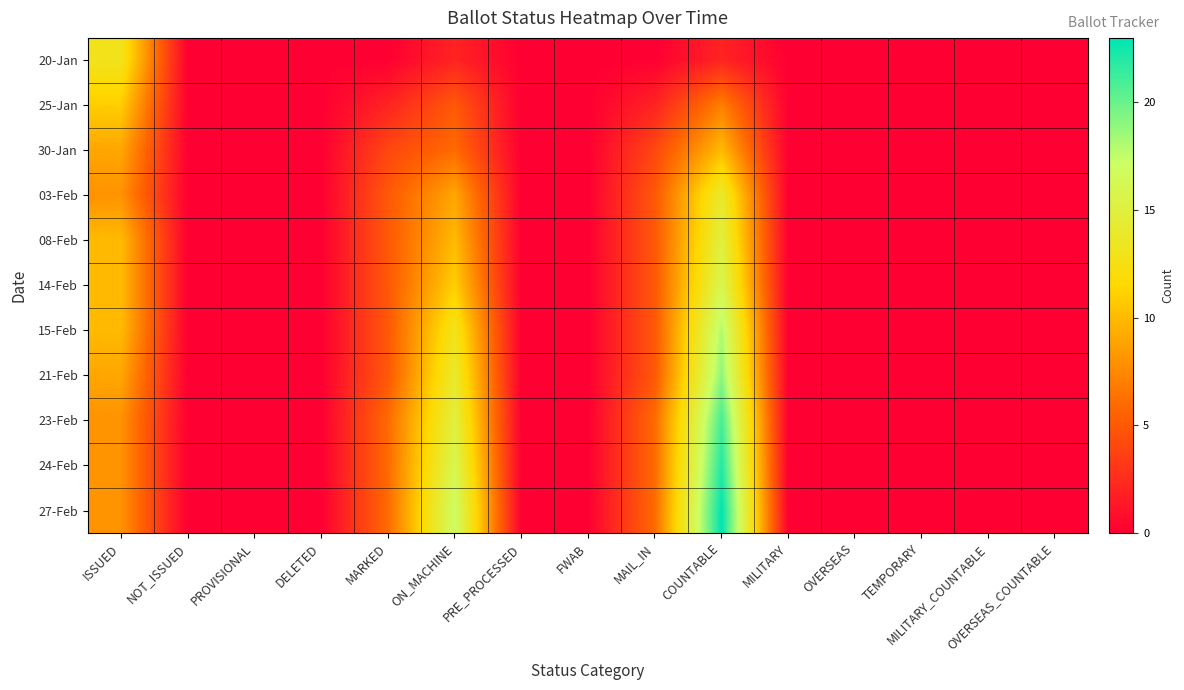

At which category is the sum across all series the highest?

COUNTABLE